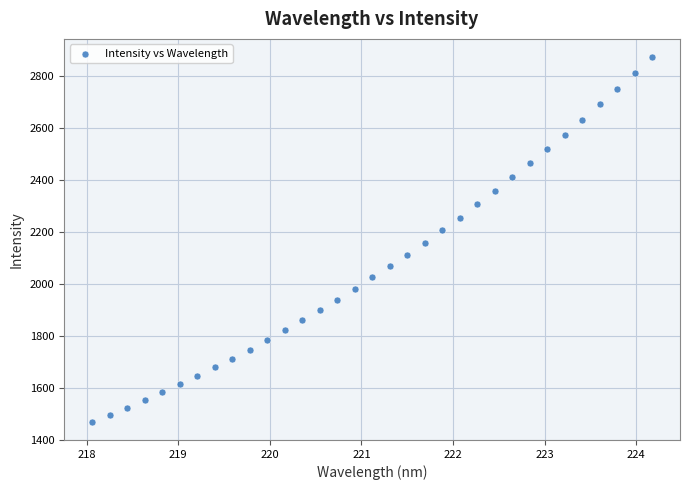

What is the range of Y values (max minus min)?

1402.7